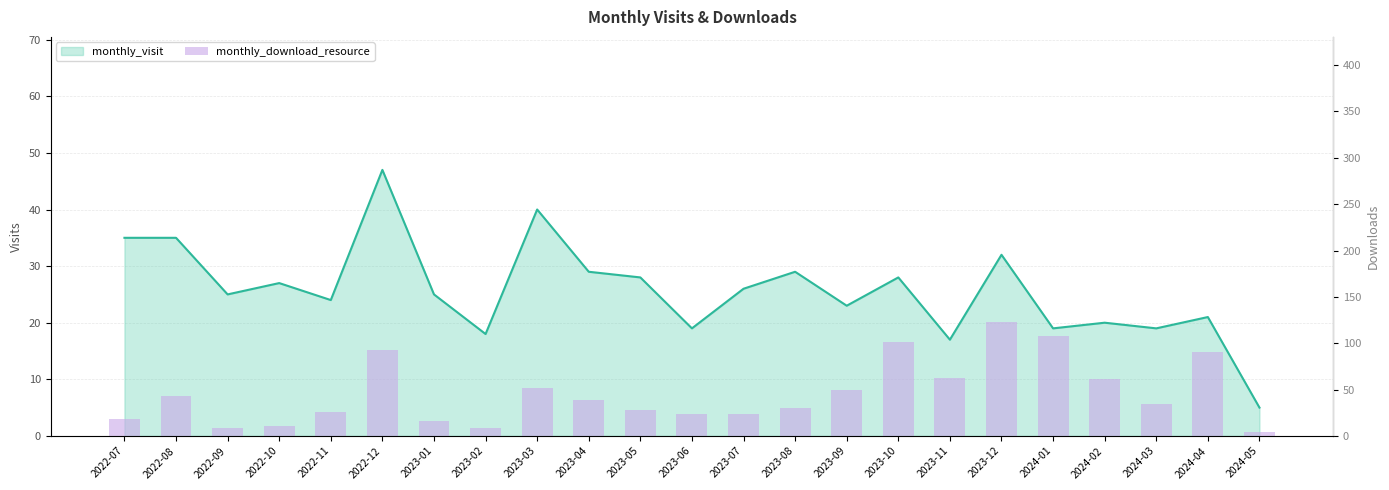

What is the label of the 3rd bar from the left?

2022-09